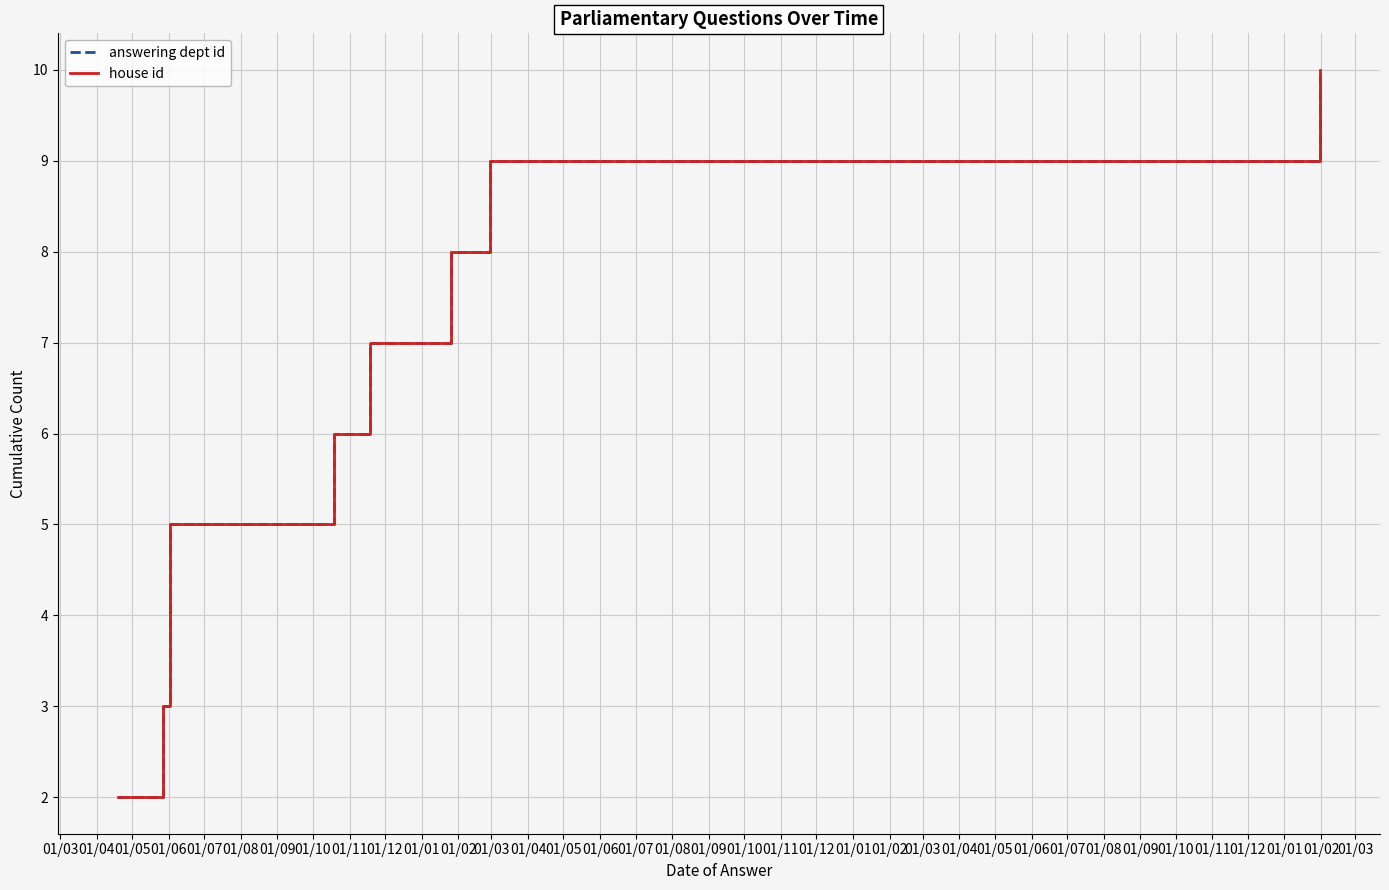

What is the average value of the house id series?

6